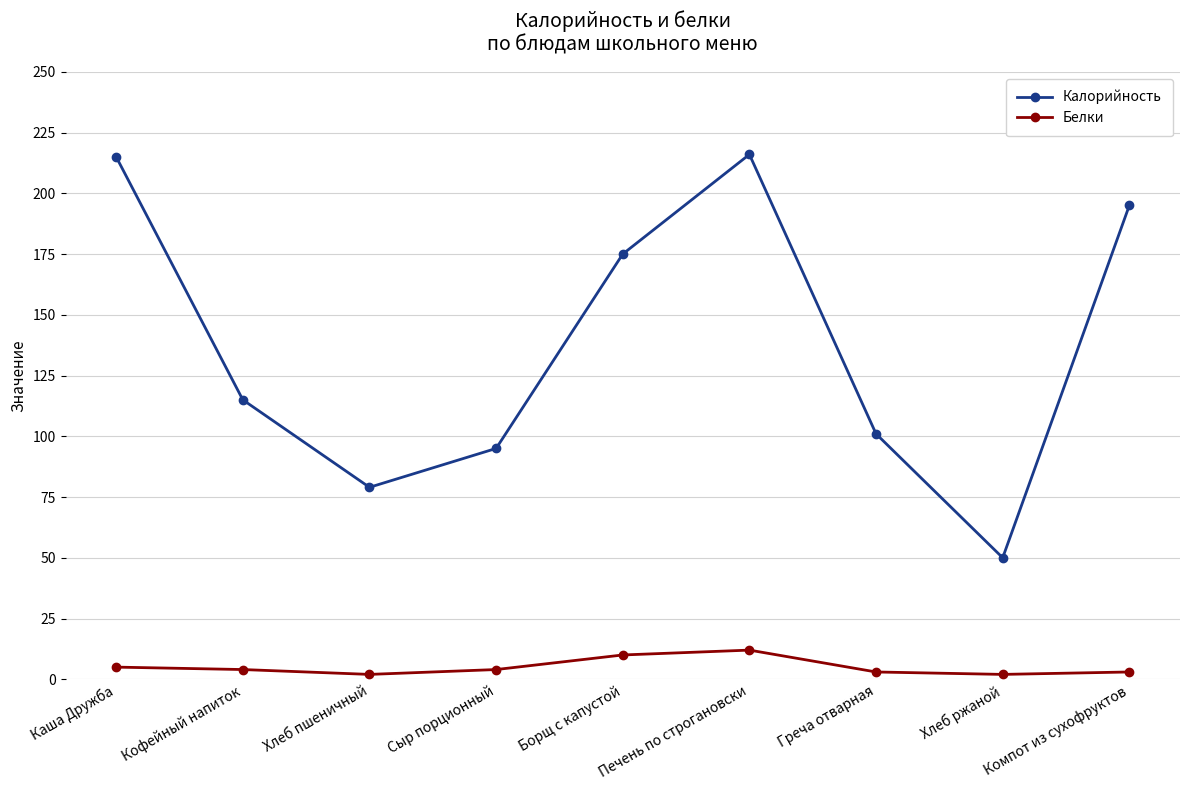

What is the difference between the highest and lowest values at Печень по строгановски?

204